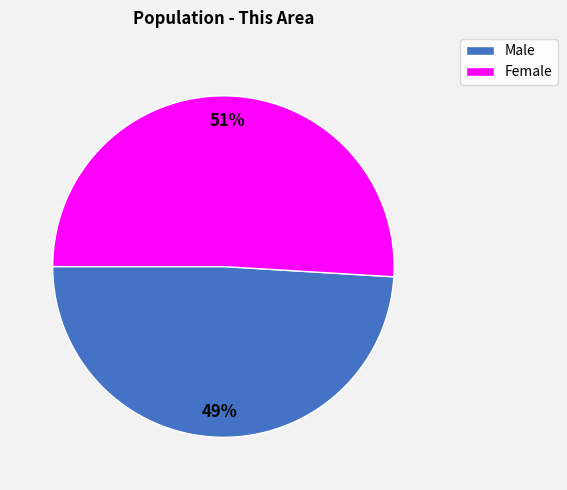

To the nearest percent, what is the average slice percentage?

50%